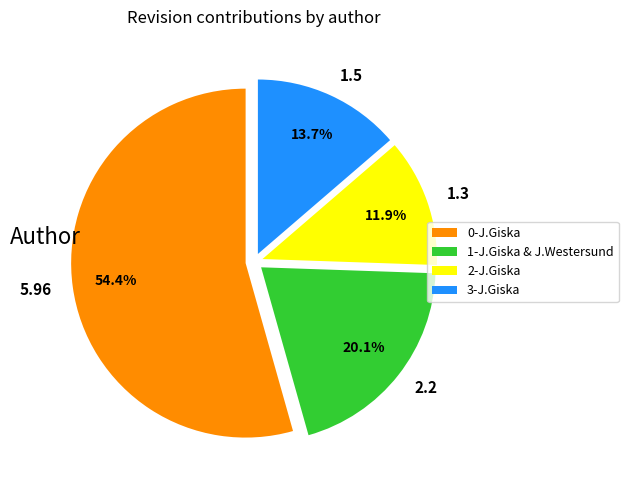

Between 1-J.Giska & J.Westersund and 0-J.Giska, which is larger?

0-J.Giska